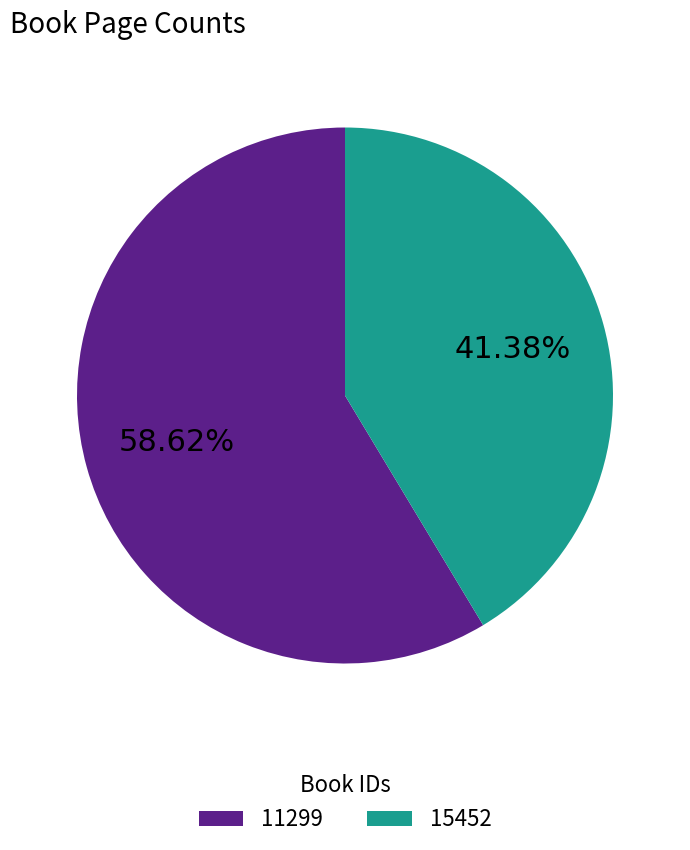

Is there any slice that represents more than half of the pie?

Yes